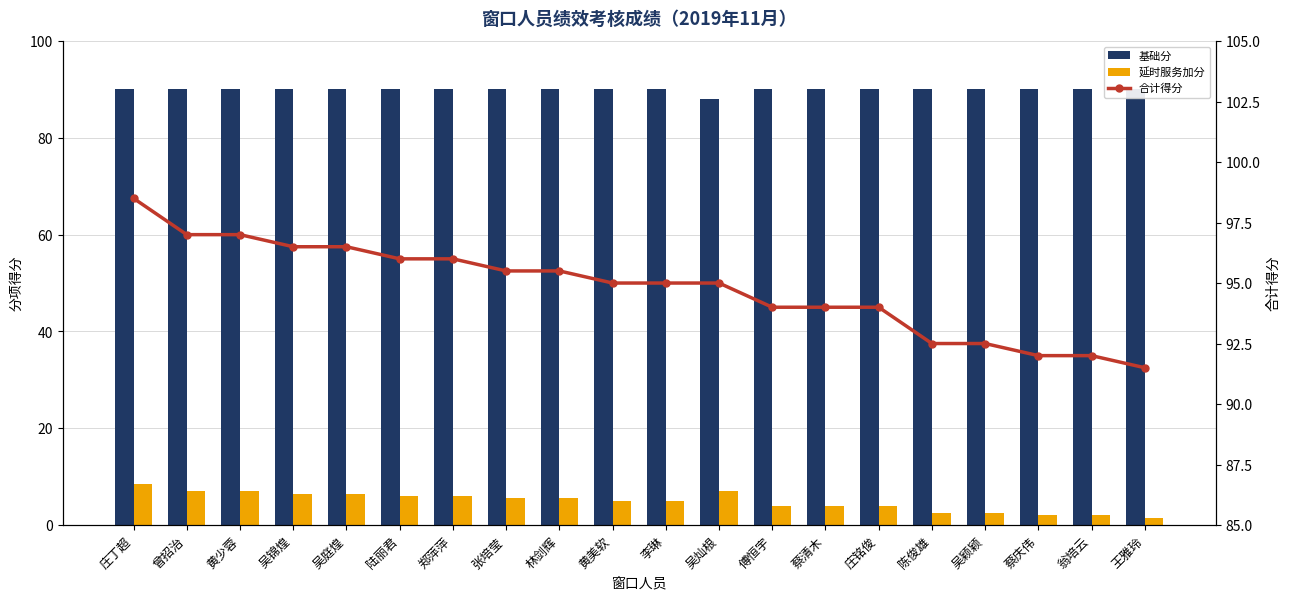

Rank the categories by 基础分 value from highest to lowest.

庄丁超, 曾招治, 黄少蓉, 吴锦煌, 吴庭煌, 陆丽君, 郑萍萍, 张培莹, 林剑辉, 黄美软, 李琳, 傅恒宇, 蔡清木, 庄铭俊, 陈俊雄, 吴颖颖, 蔡庆伟, 翁培云, 王雅玲, 吴灿根